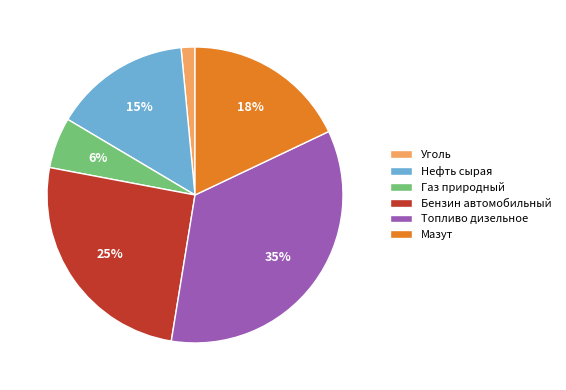

Does Нефть сырая account for over 50% of the chart?

No